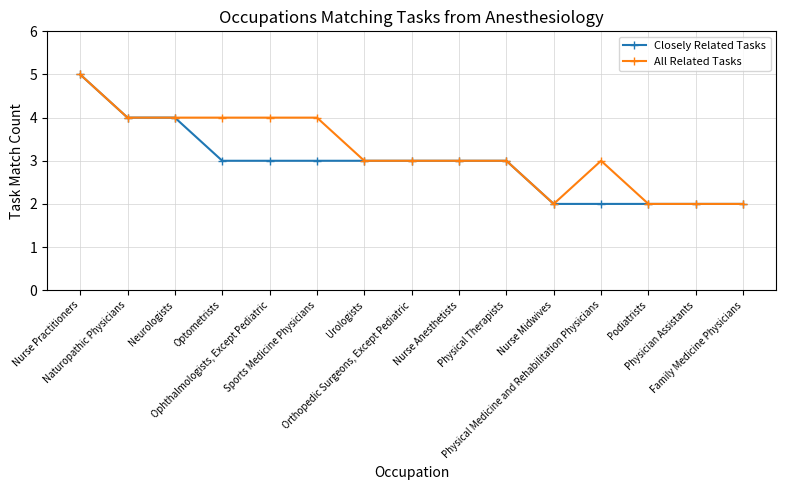

How many data points does each series have?

15